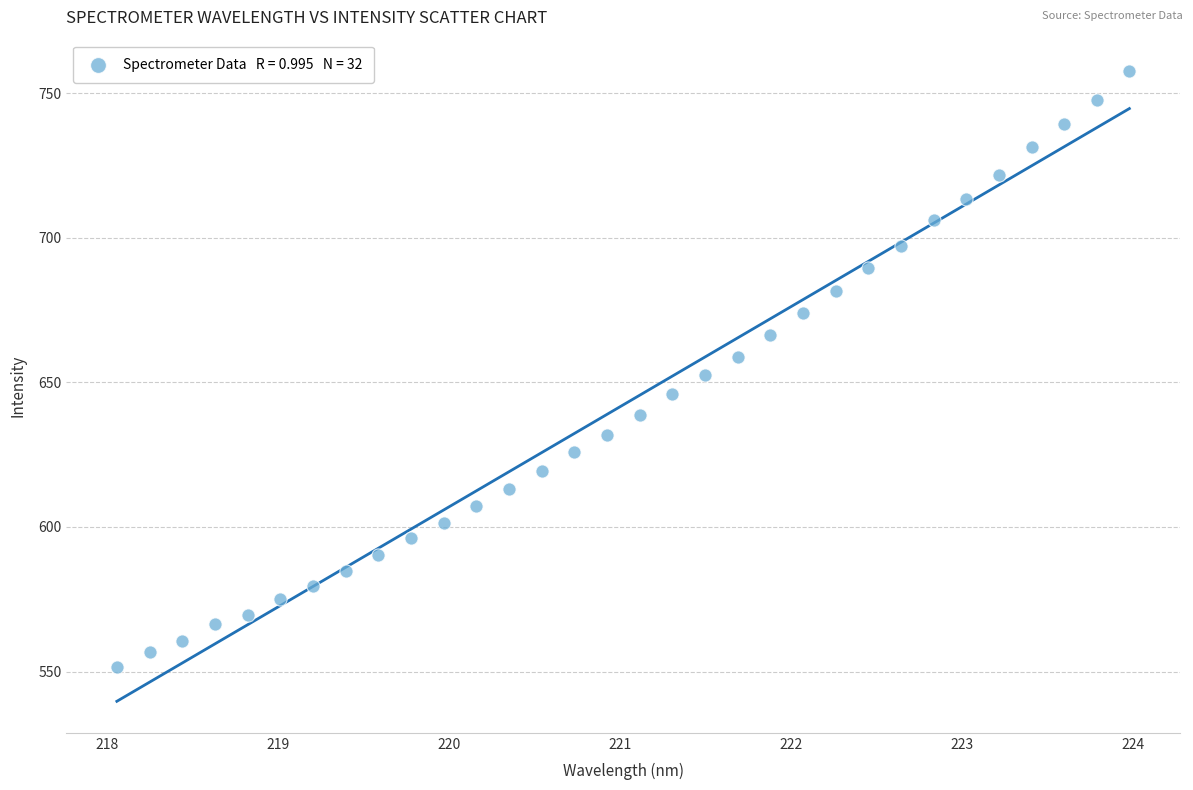

What is the range of Y values (max minus min)?

206.2